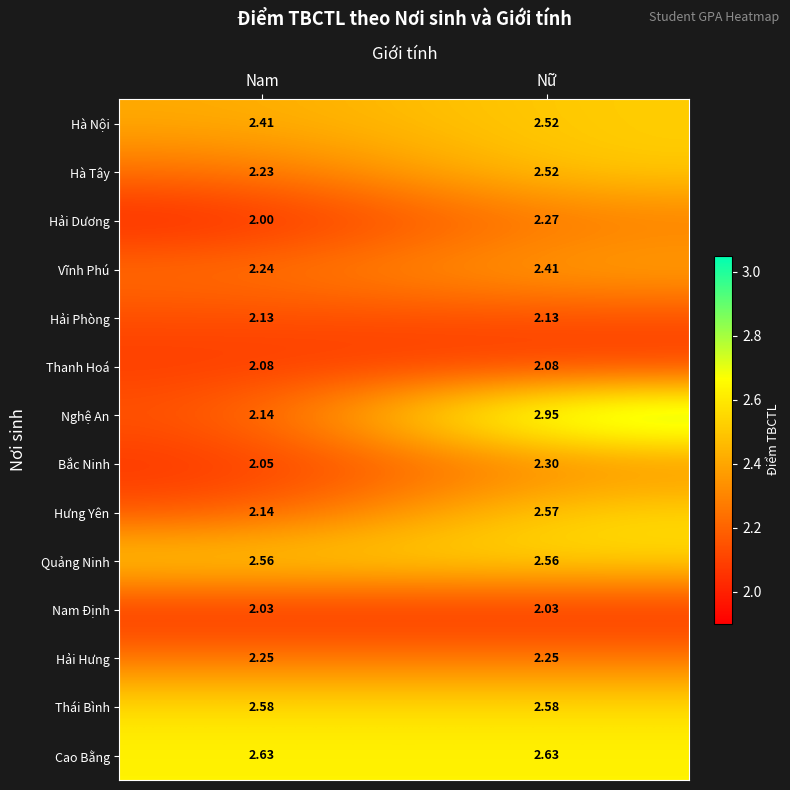

Which series has the largest range (max minus min)?

Nghệ An